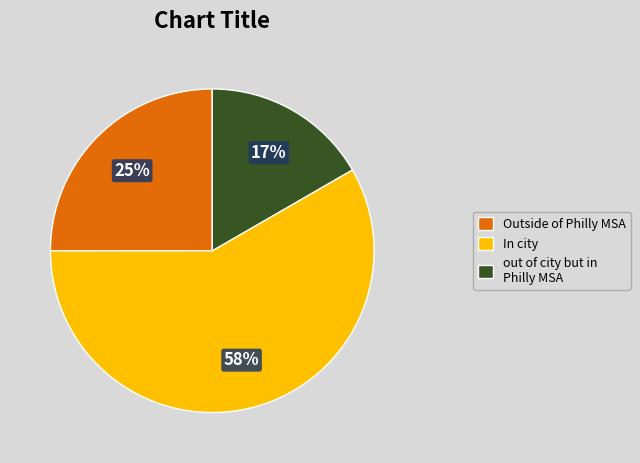

The In city slice represents 46% of the pie. True or false?

False